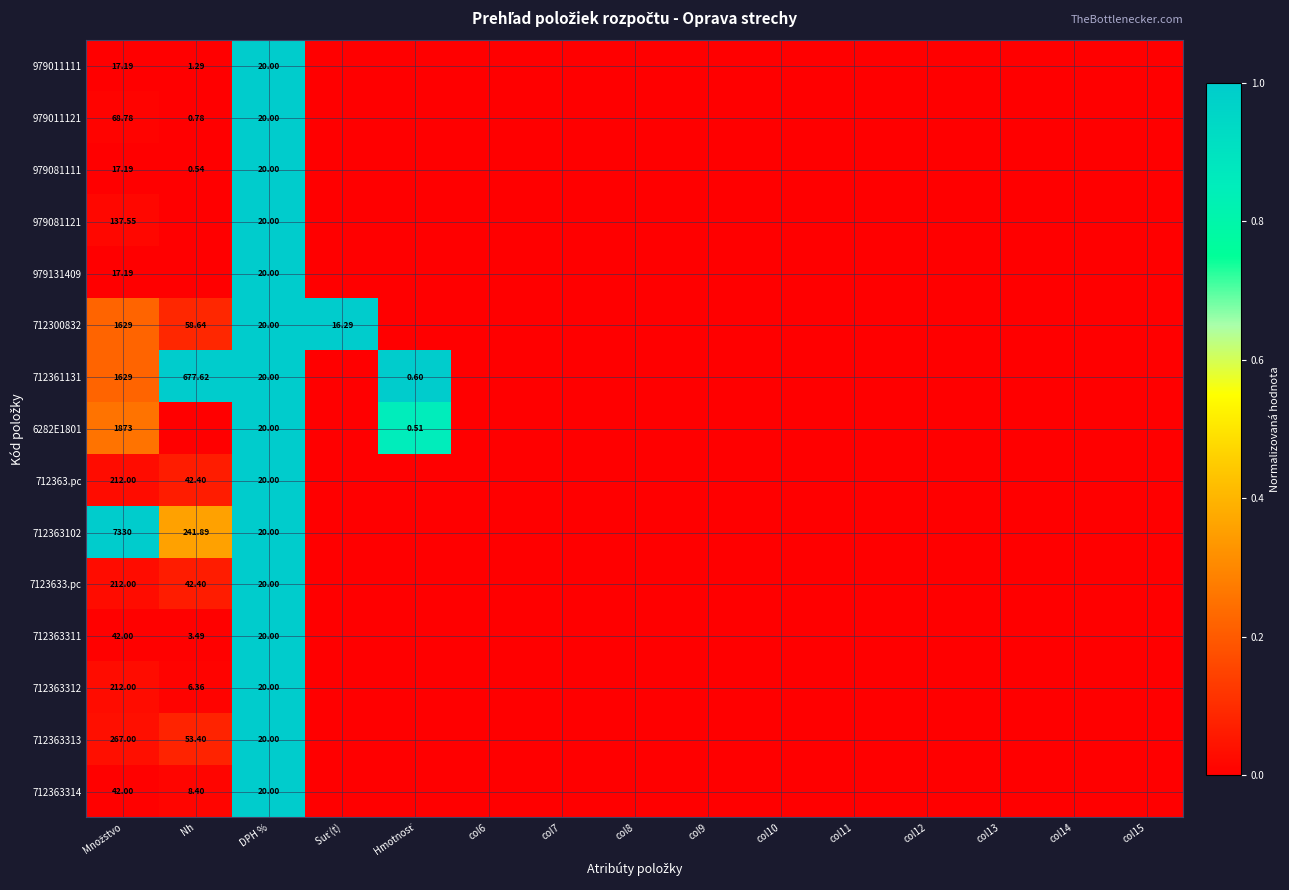

Which series changed the most between Nh and col8?

712361131